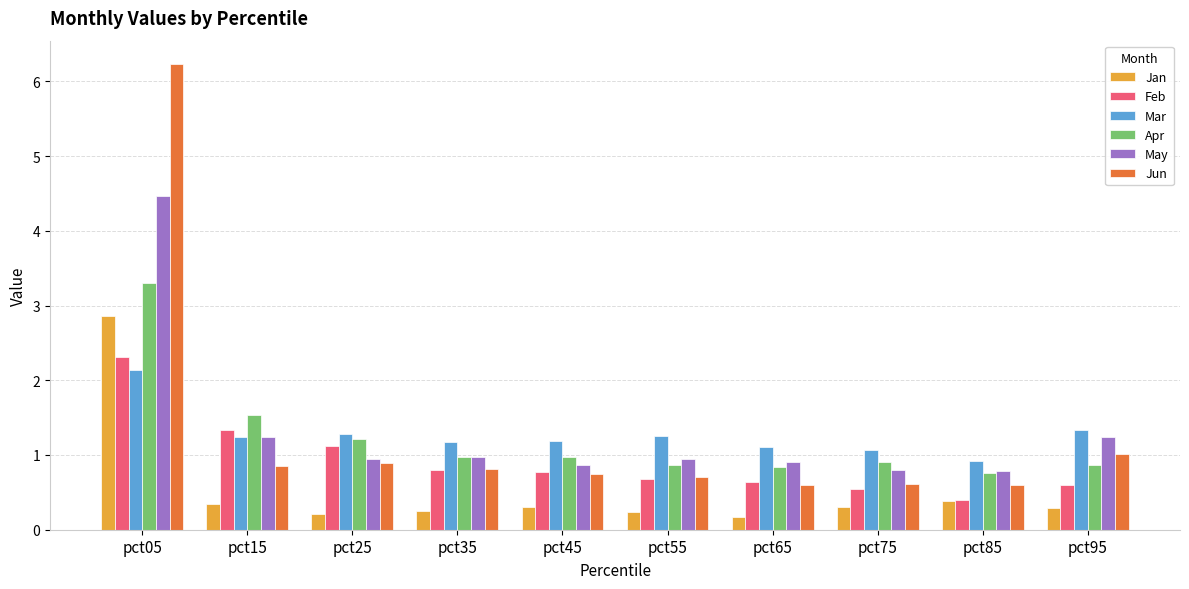

What is the spread (max minus min) of values at pct25?

1.1